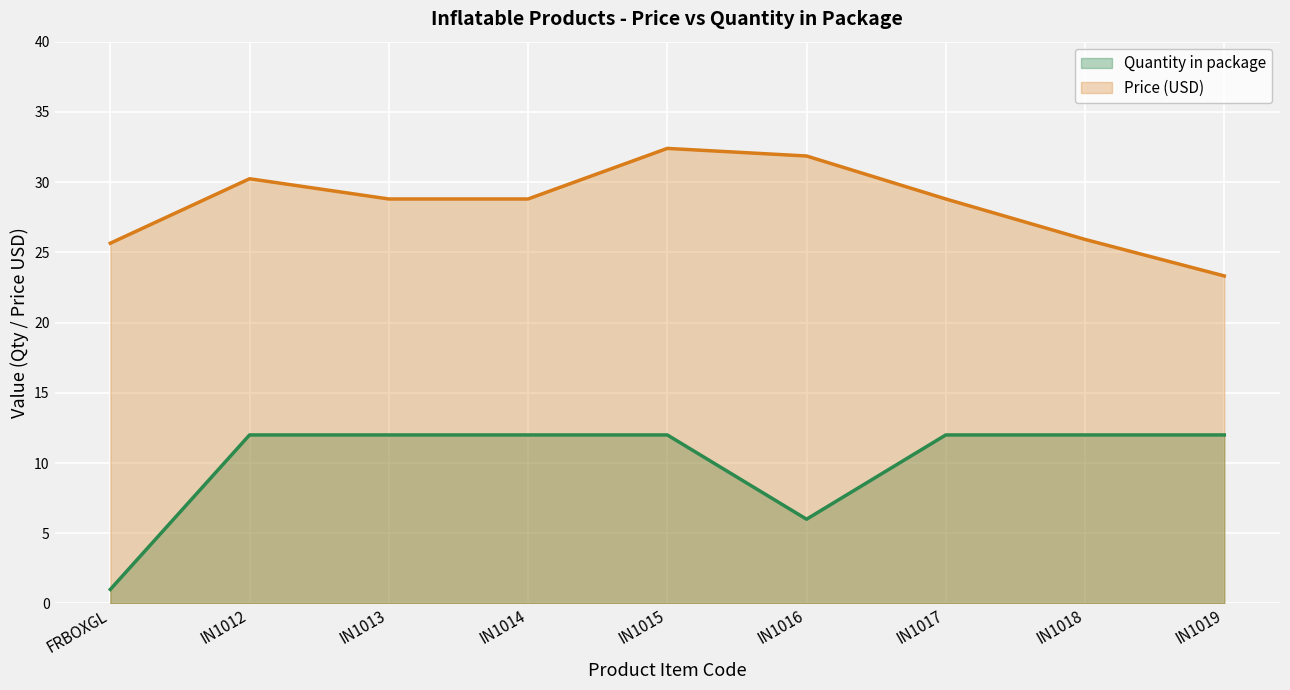

List the labels in order of value, smallest first.

FRBOXGL, IN1016, IN1012, IN1013, IN1014, IN1015, IN1017, IN1018, IN1019